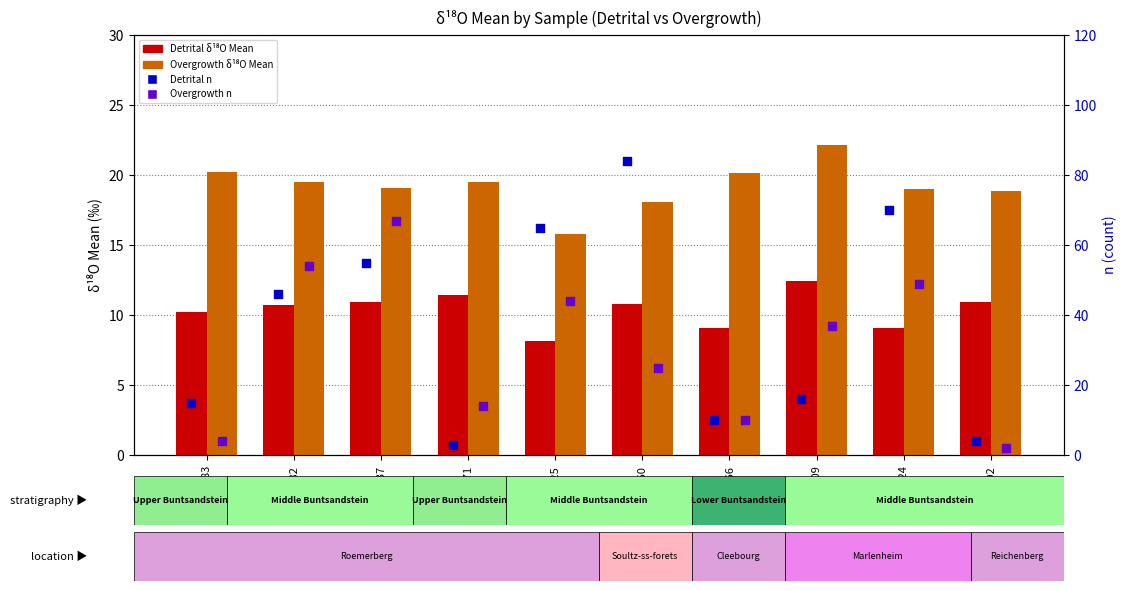

Which series contains the highest Y value?

Detrital n